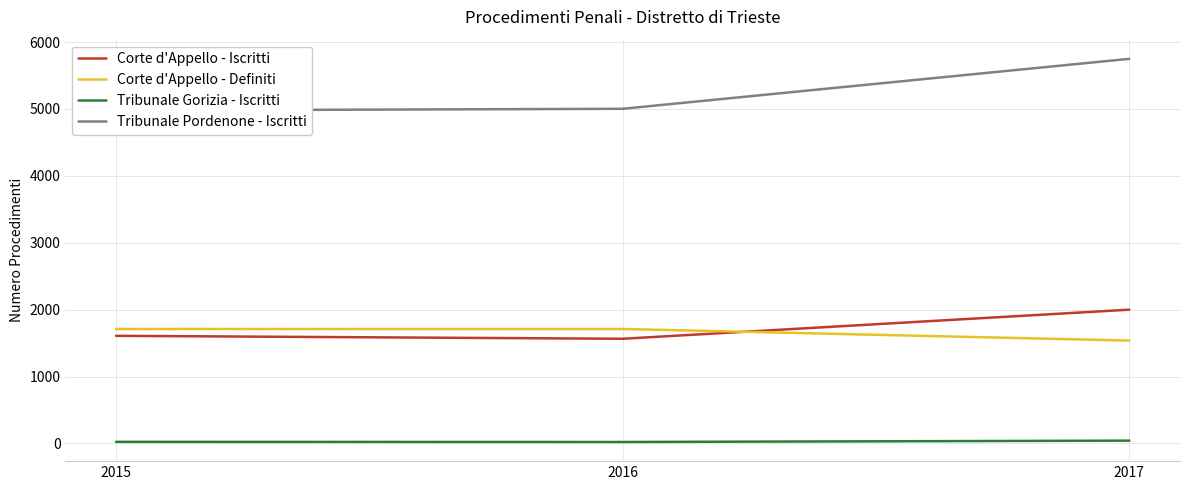

Where does the Corte d'Appello - Iscritti series first go above 1609?

2017